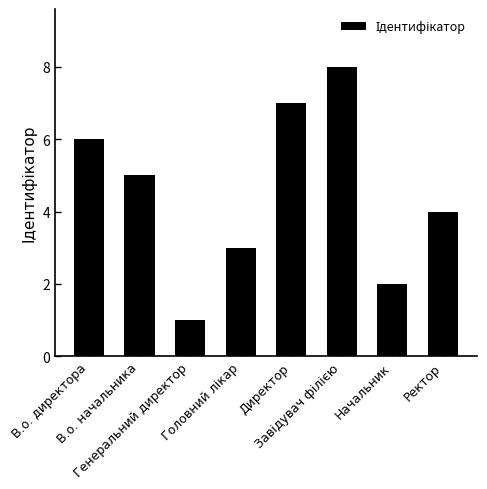

Which label corresponds to the smallest value in the chart?

Генеральний директор